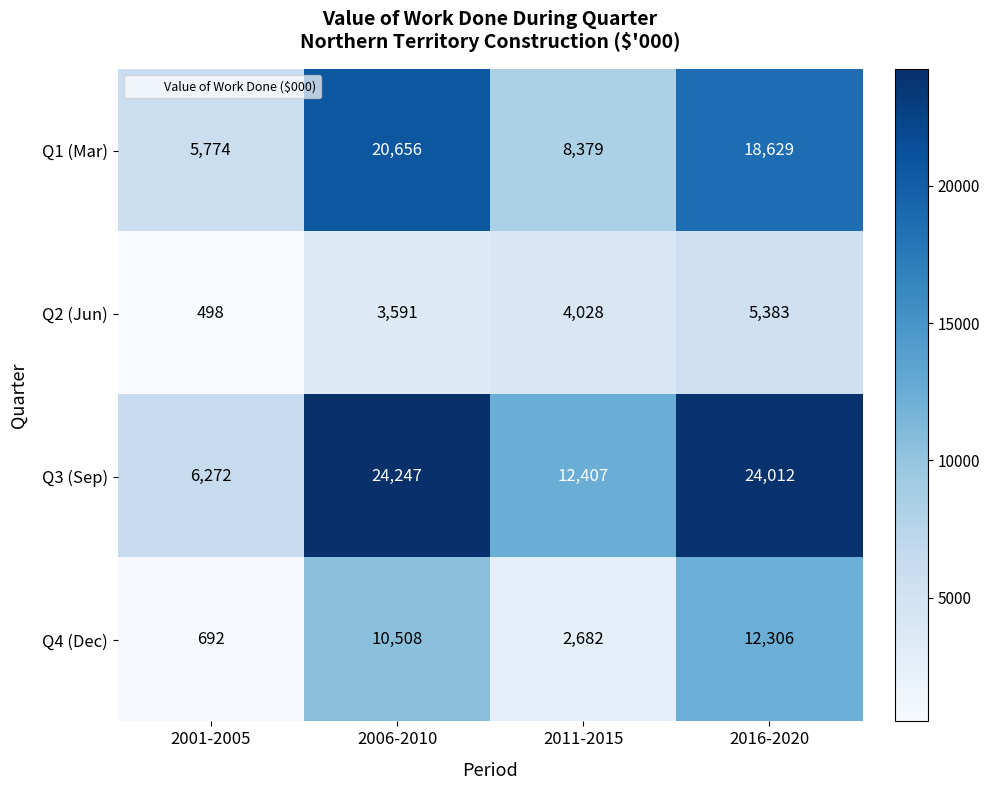

Count the number of data series in this chart.

4